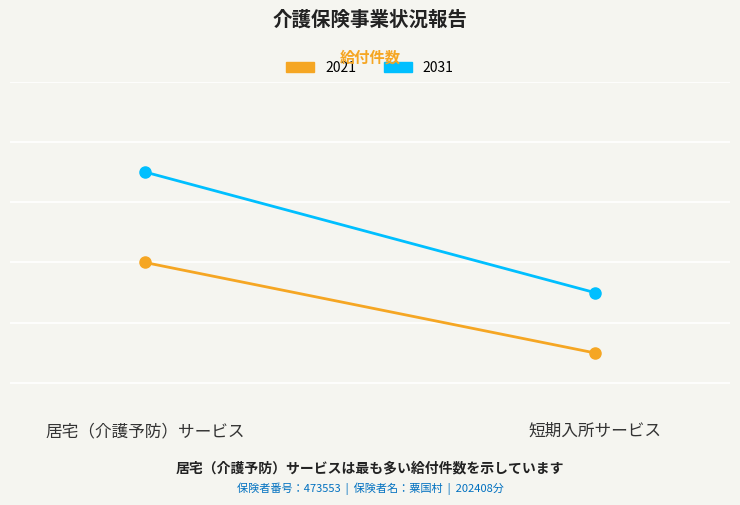

What are all the series names shown in the legend?

2021, 2031